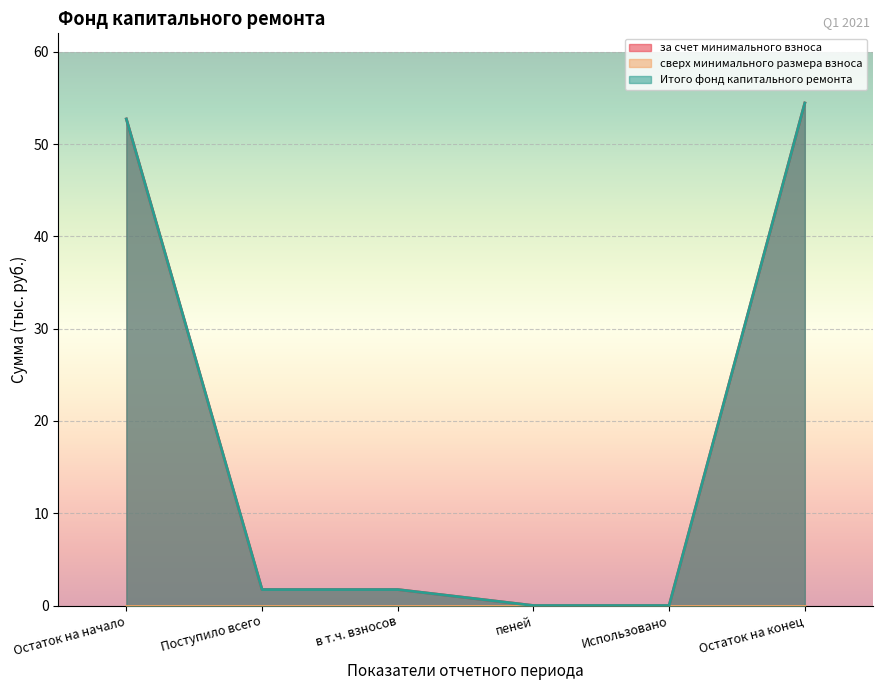

Rank the series by their maximum value, from highest to lowest.

за счет минимального взноса, Итого фонд капитального ремонта